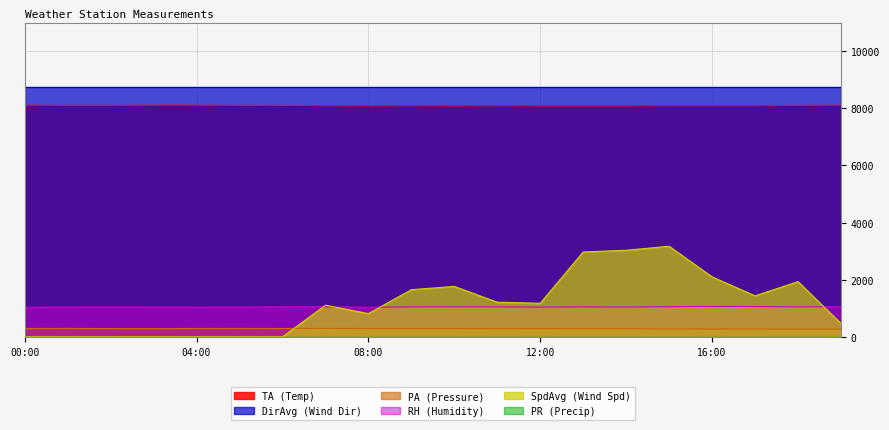

True or false: SpdAvg and TA intersect in this chart.

False